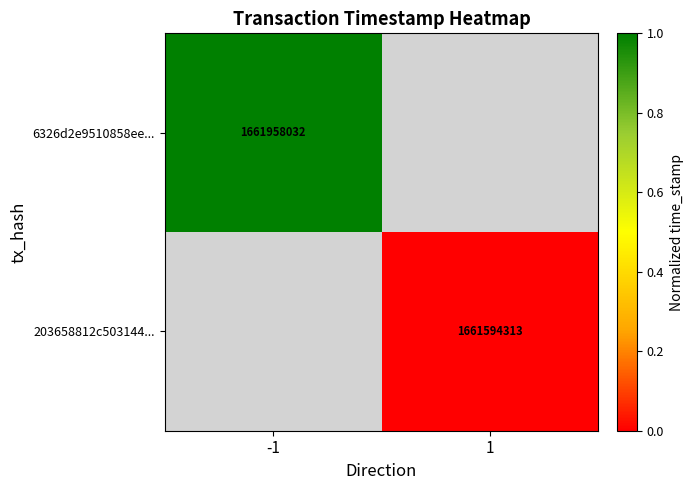

Is it true that 6326d2e9510858ee... equals 0.5 at -1?

False